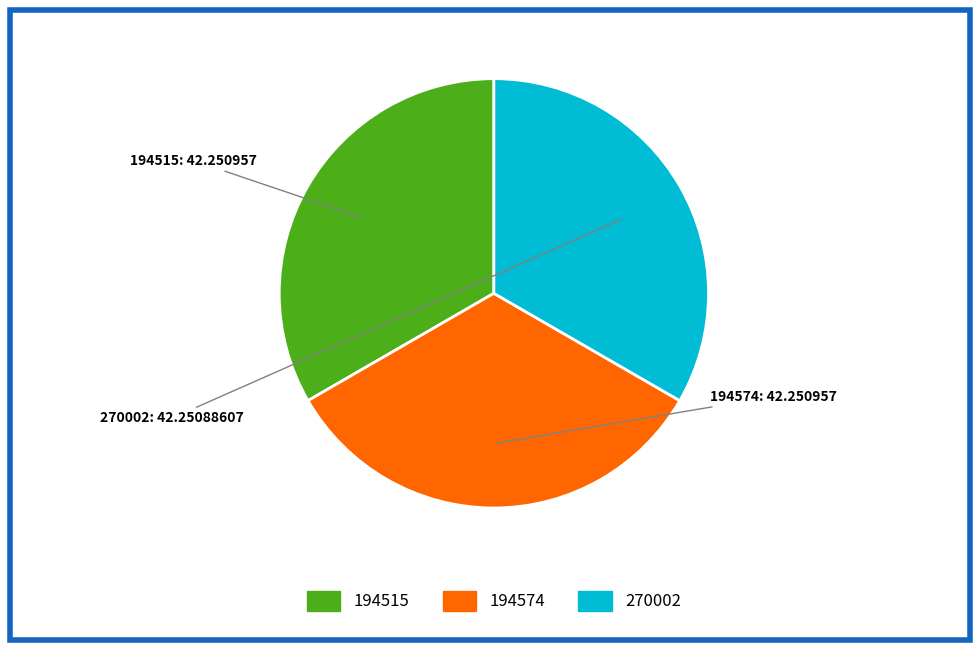

What is the ratio of the value at 194515 to the value at 194574?

1.0